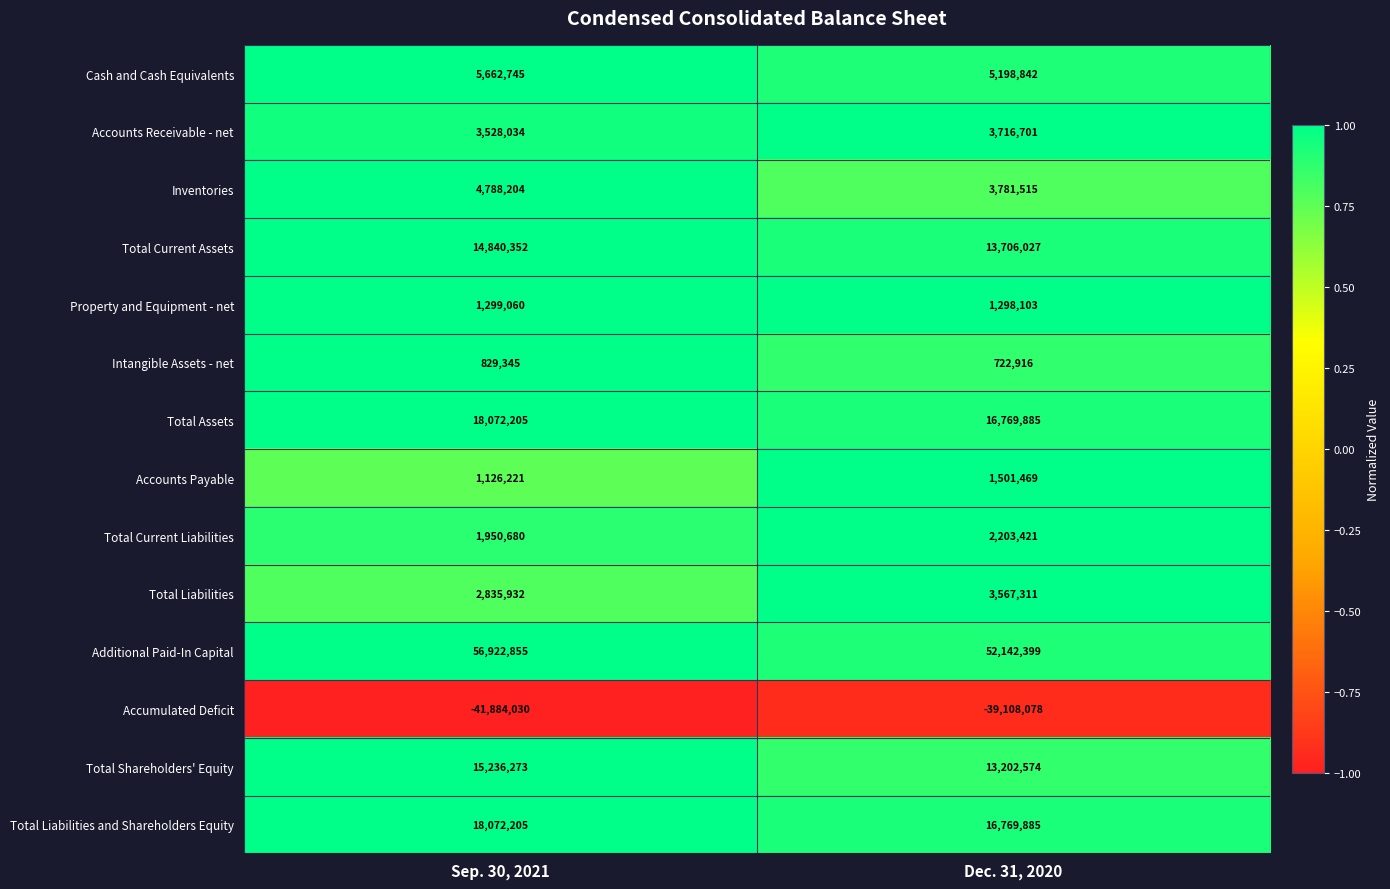

What is the difference between the highest and lowest values at Sep. 30, 2021?

98806885